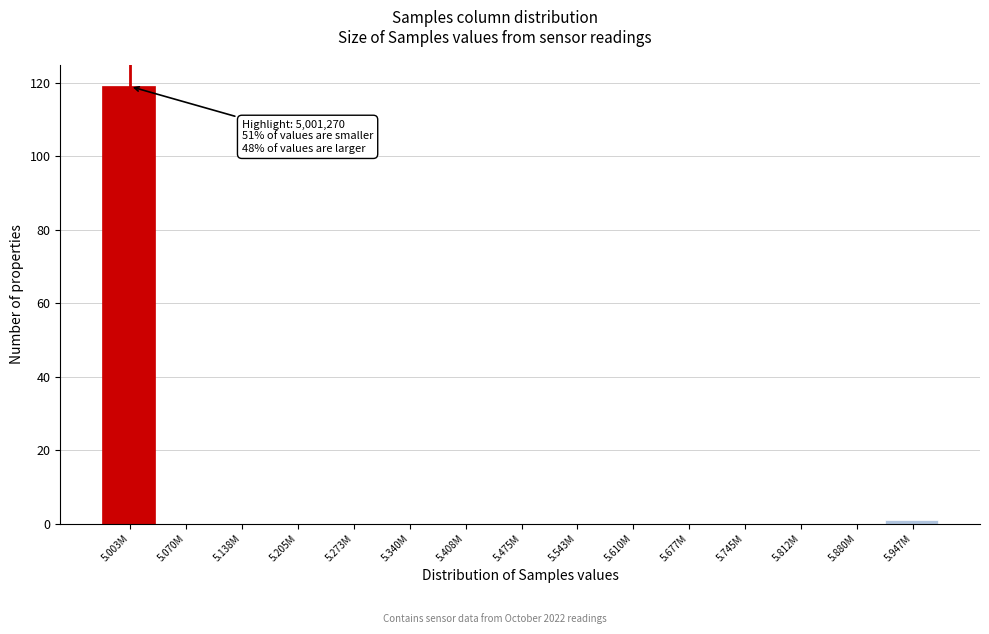

Reading right to left, list all the values displayed in this chart.

5.947M=1	5.880M=0	5.812M=0	5.745M=0	5.677M=0	5.610M=0	5.543M=0	5.475M=0	5.408M=0	5.340M=0	5.273M=0	5.205M=0	5.138M=0	5.070M=0	5.003M=119